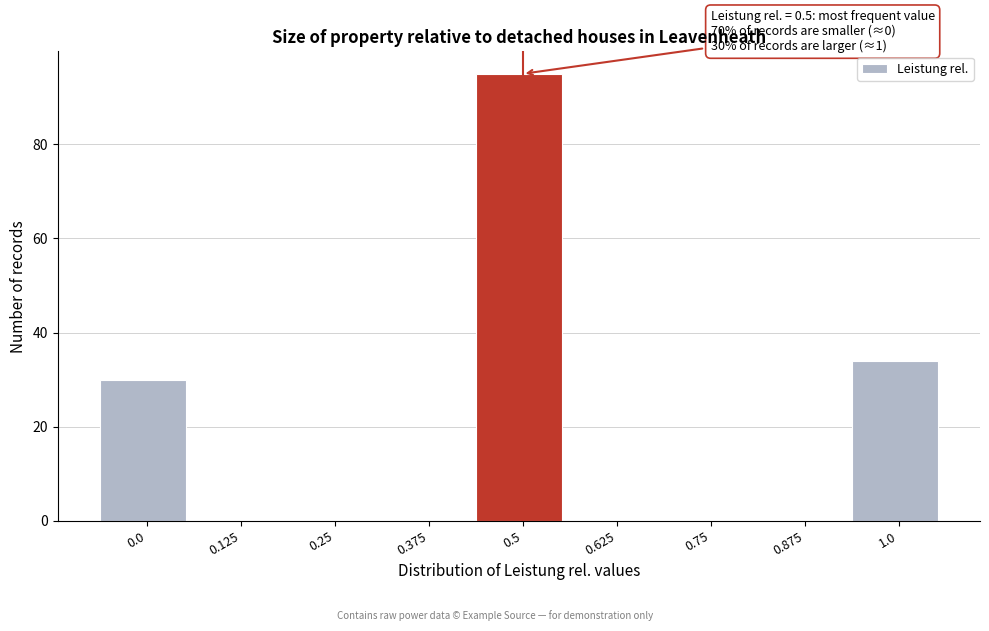

Reading left to right, list all the values displayed in this chart.

0.0=30	0.125=0	0.25=0	0.375=0	0.5=95	0.625=0	0.75=0	0.875=0	1.0=34